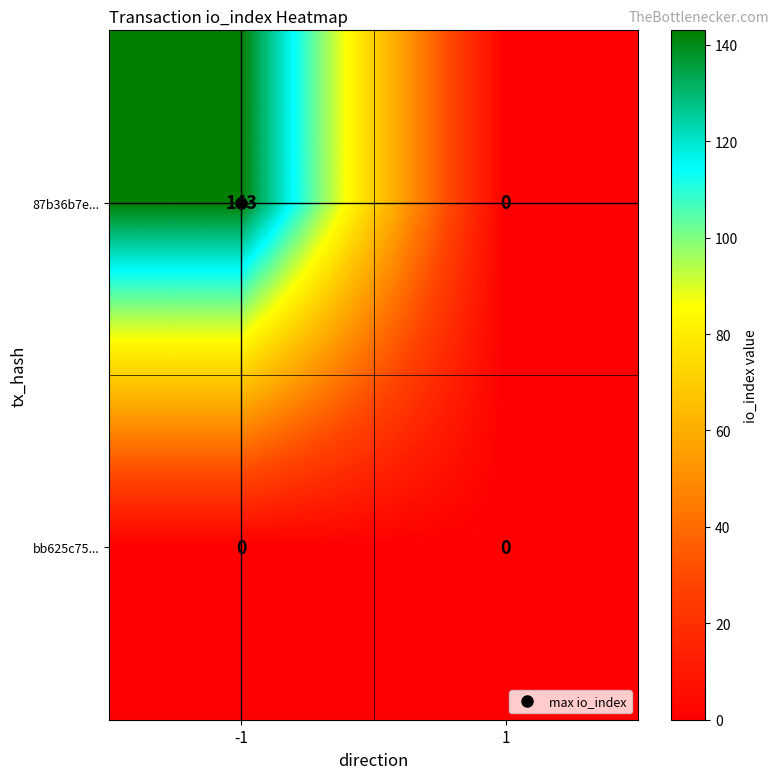

Between -1 and 1, which series saw the biggest shift?

87b36b7e...